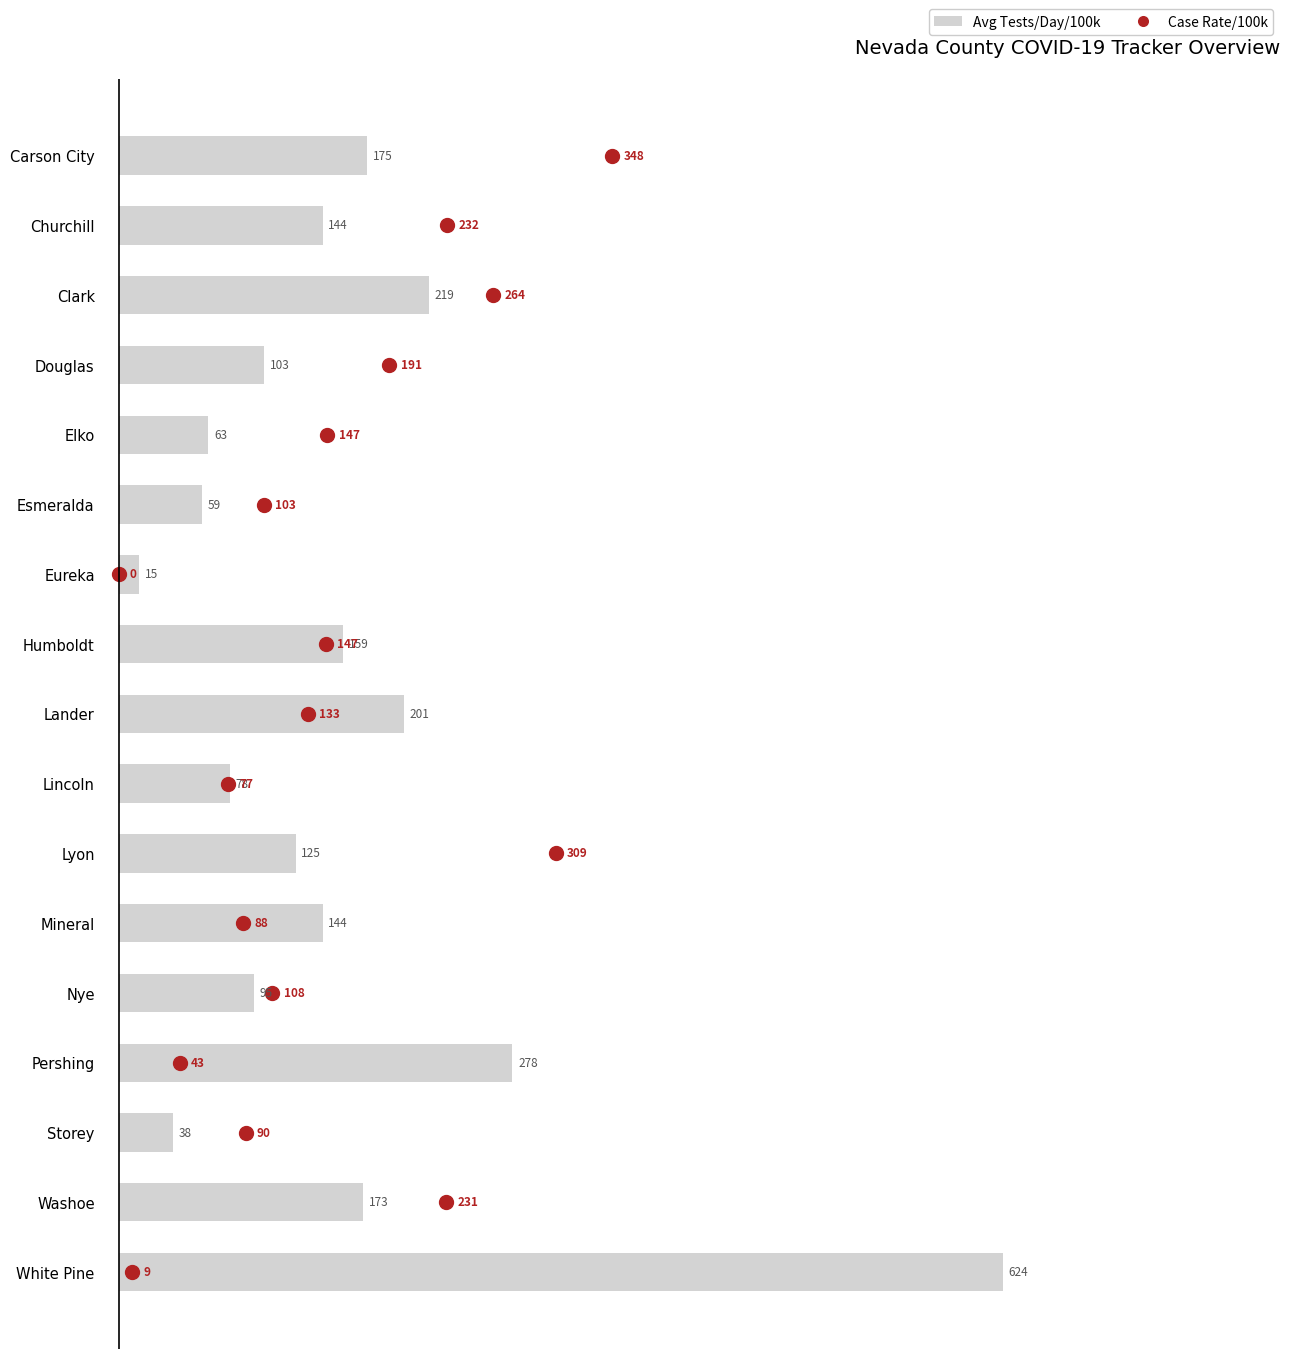

Which series reaches the maximum Y coordinate?

Avg Tests/Day/100k